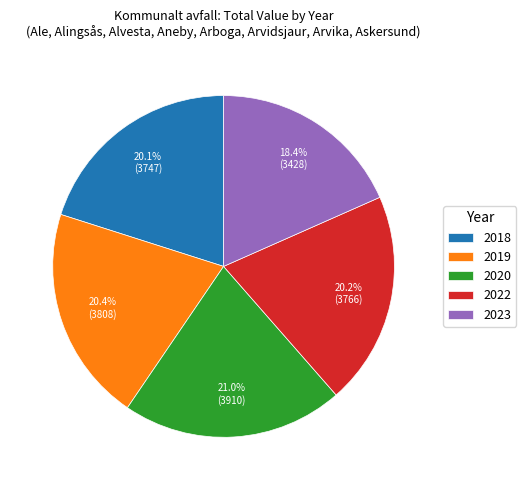

What percentage is the 2022 slice, to the nearest percent?

20%